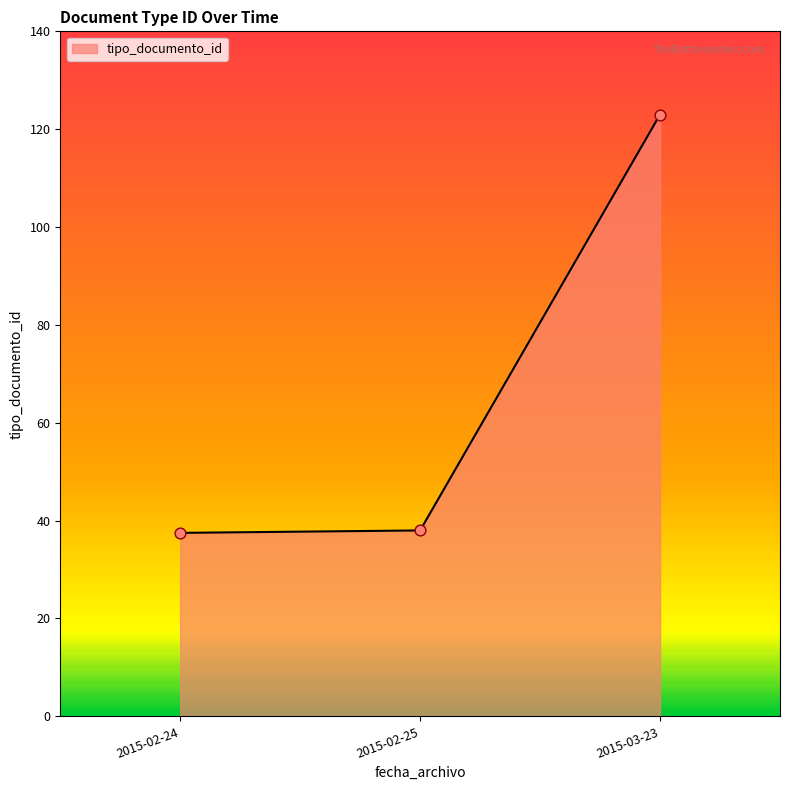

Between 2015-02-24 and 2015-03-23, which is larger?

2015-03-23